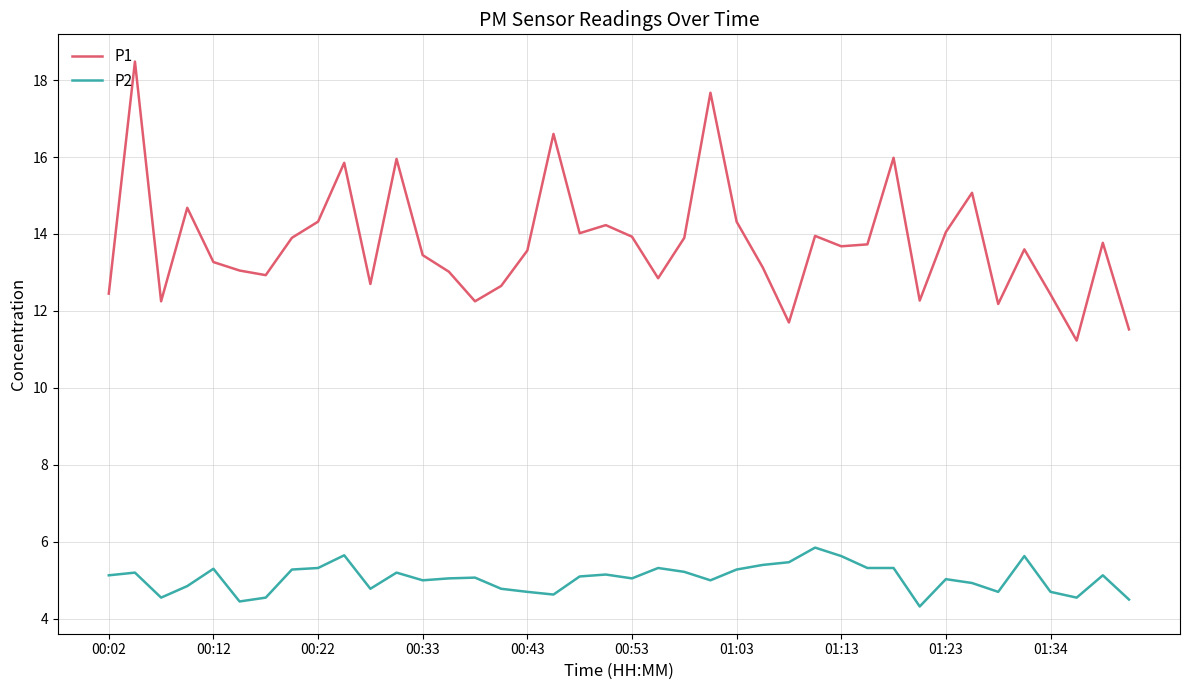

Which series has the largest range (max minus min)?

P1